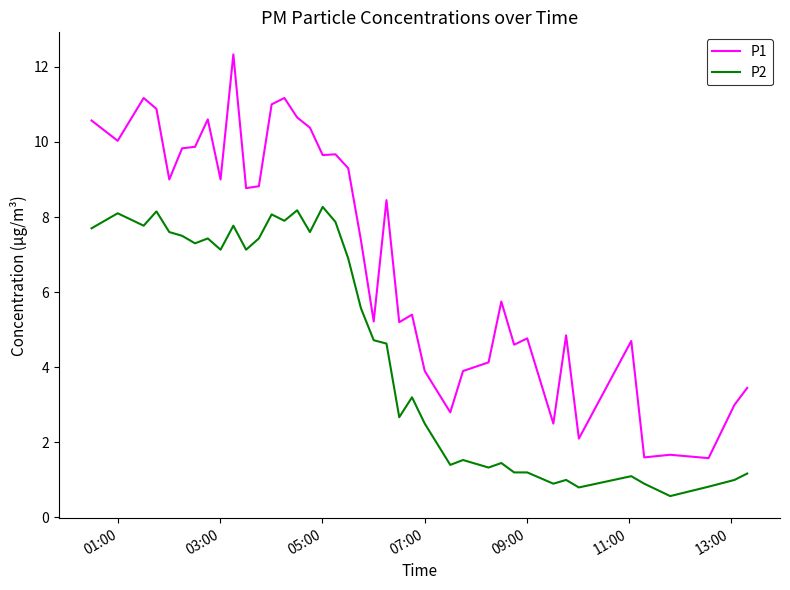

Which series has the largest range (max minus min)?

P1